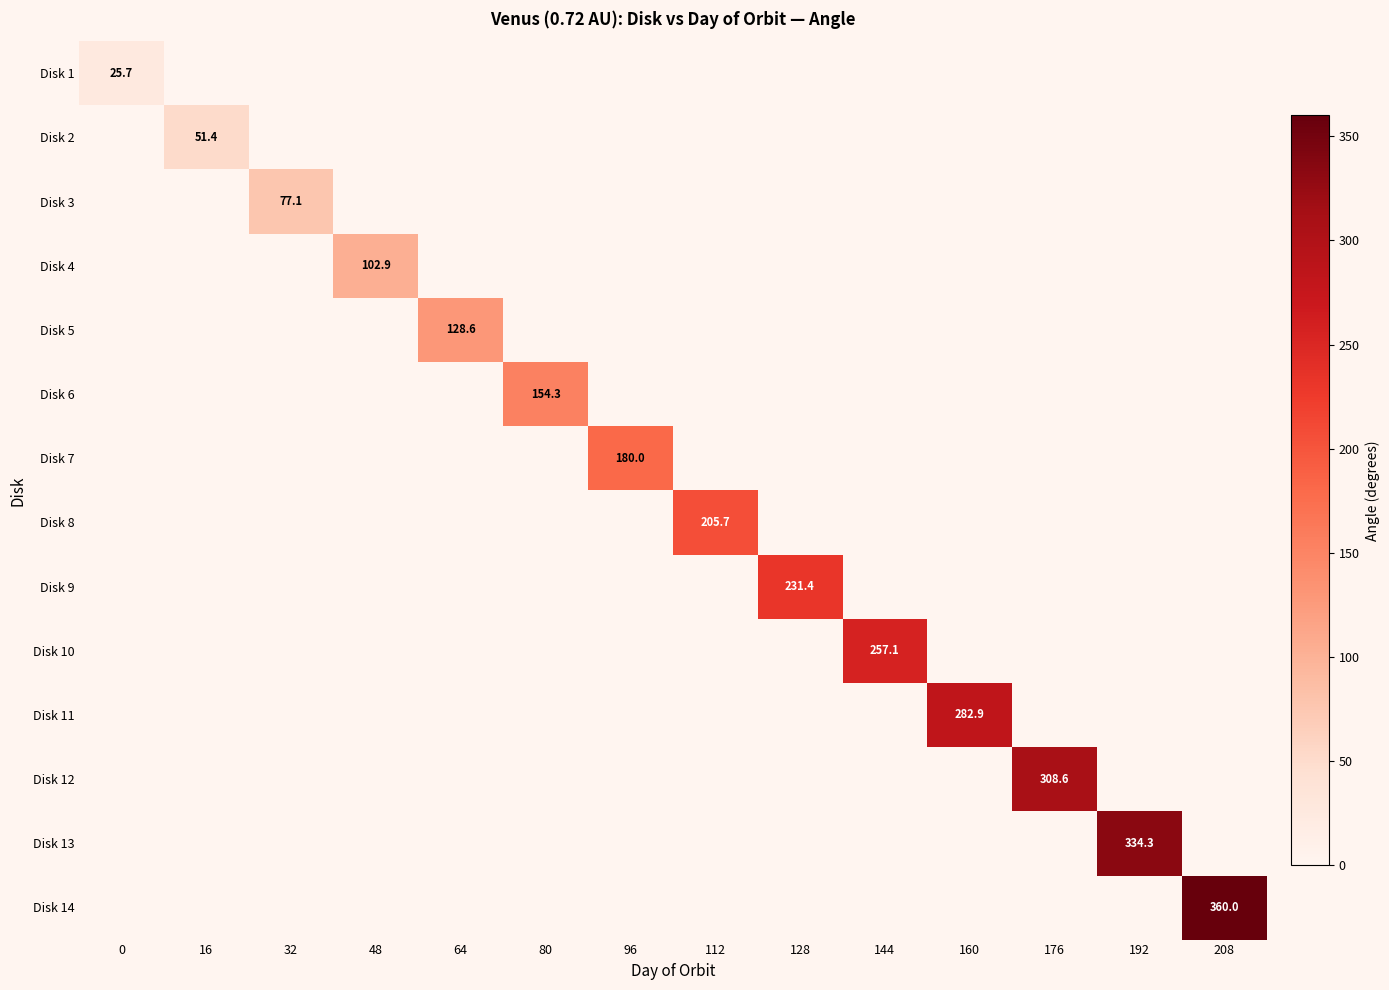

At which category is the sum across all series the highest?

208